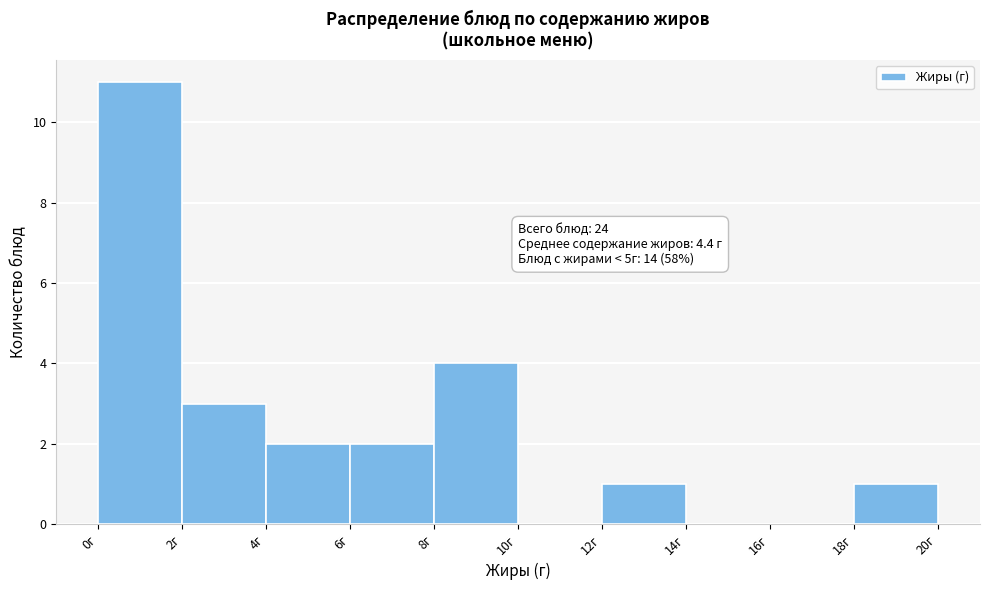

Over which range of the x-axis is the bar tallest?

0 to 2